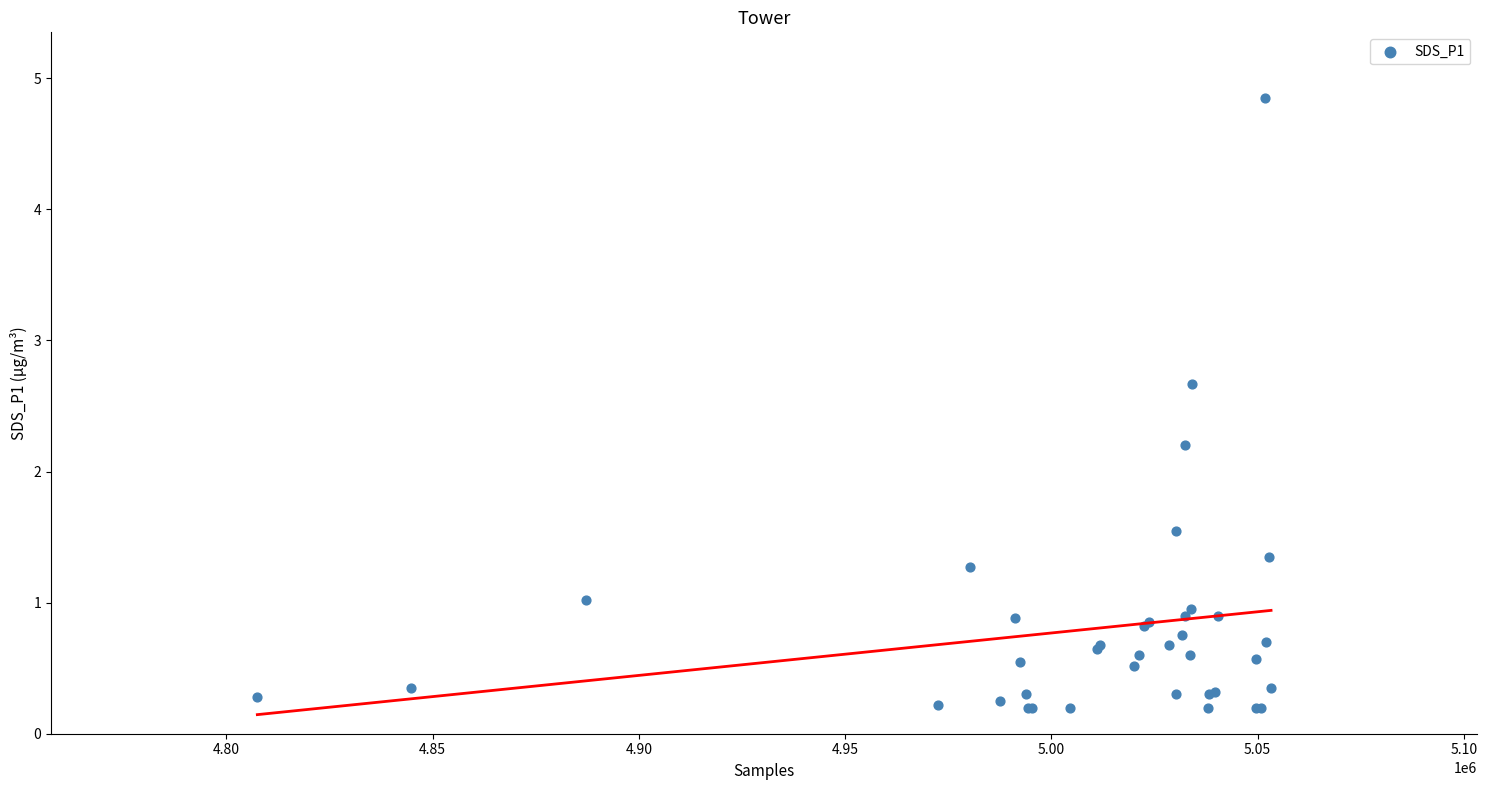

What Y value in the scatter plot is closest to 2?

2.2